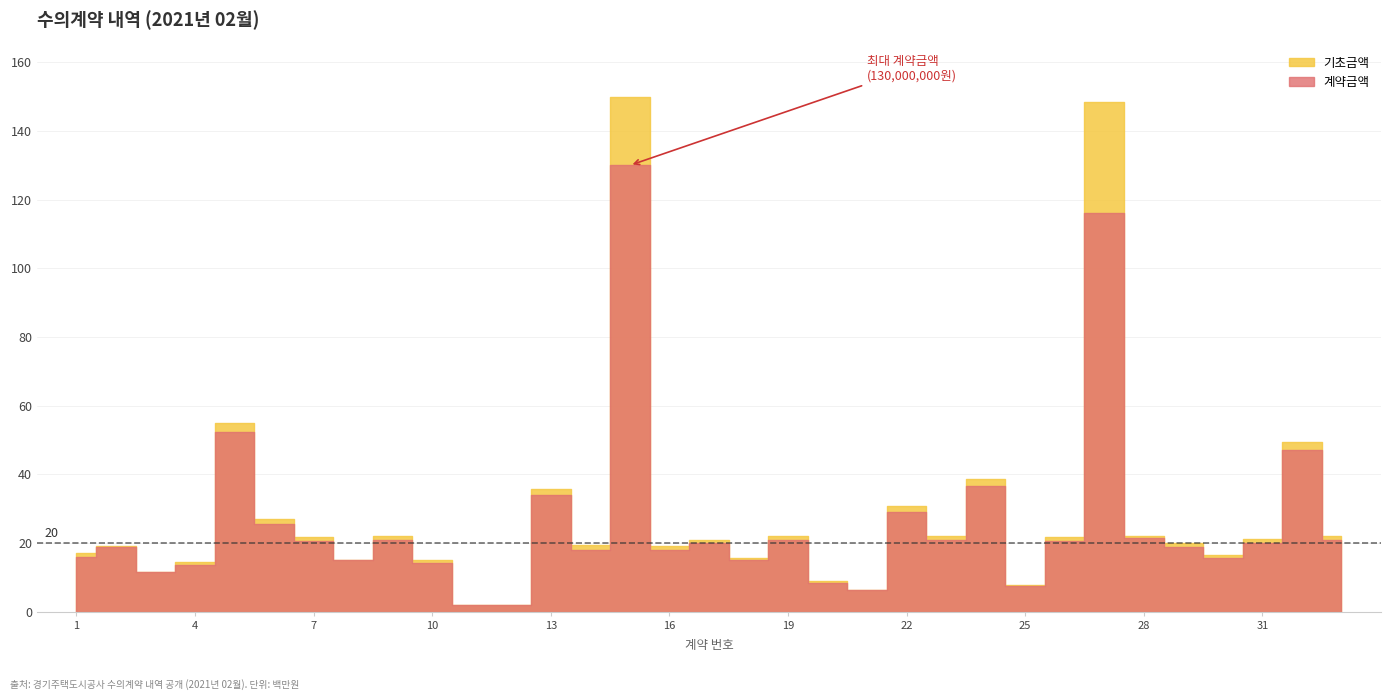

How many values in the 기초금액 series are below 20900000?

16